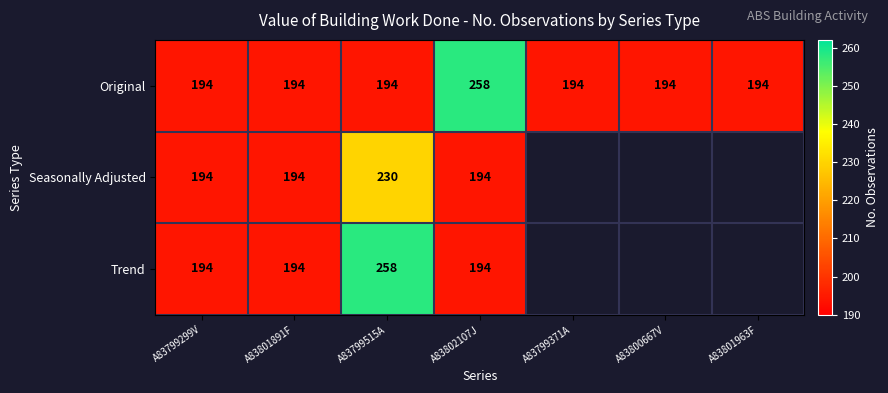

What is the difference between the maximum and second lowest values in the Original series?

64